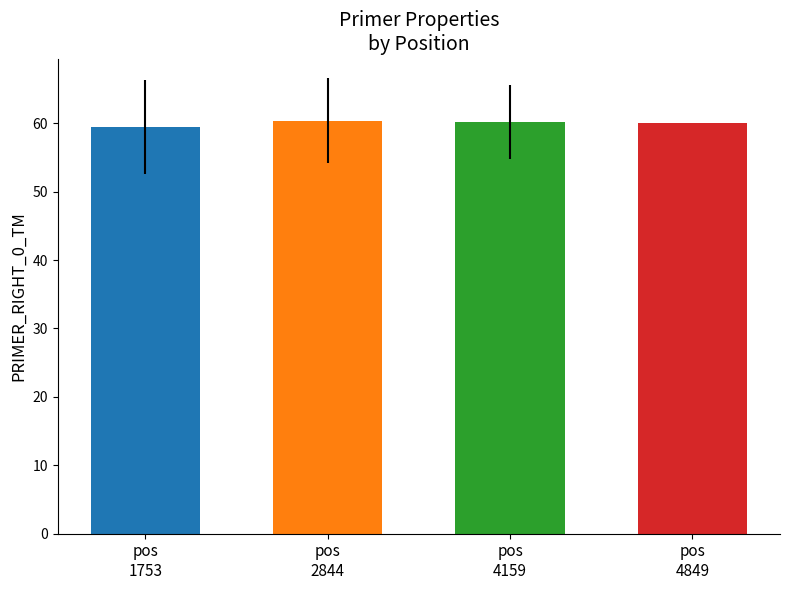

What is the difference between the values at pos
2844 and pos
4159?

0.2